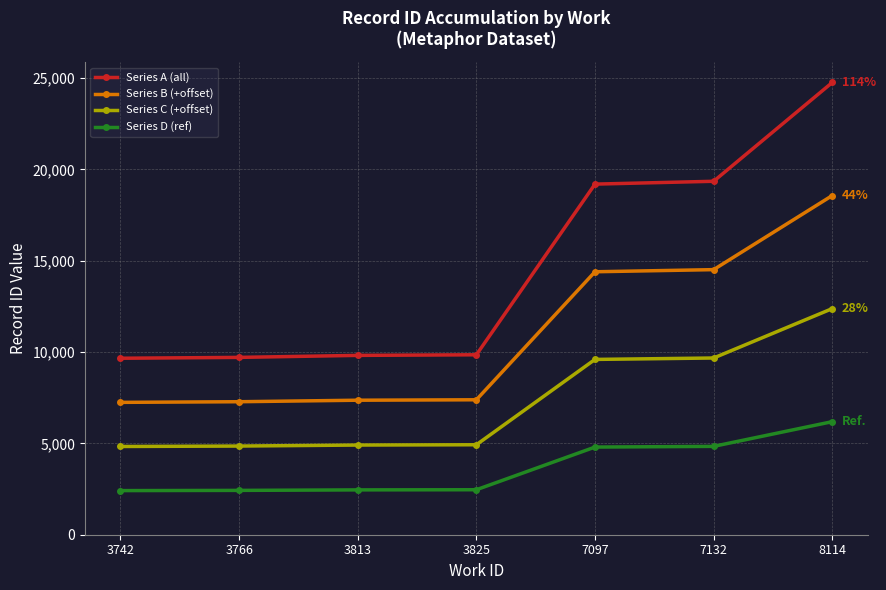

Is this an area chart (filled region under the line)?

No